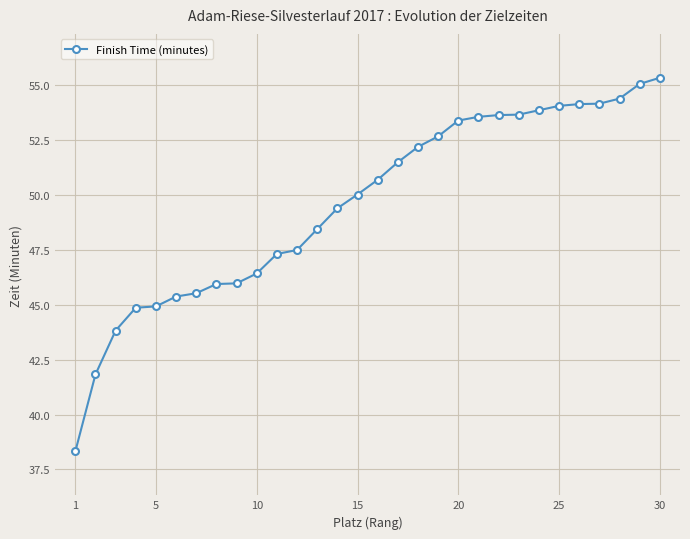

What is the difference between the maximum and minimum values?

17.0